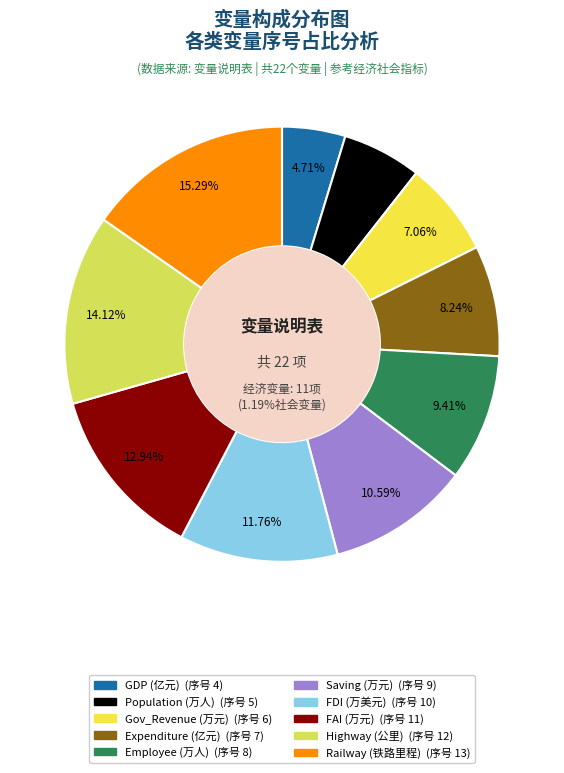

Which slice is the smallest?

GDP
(亿元)